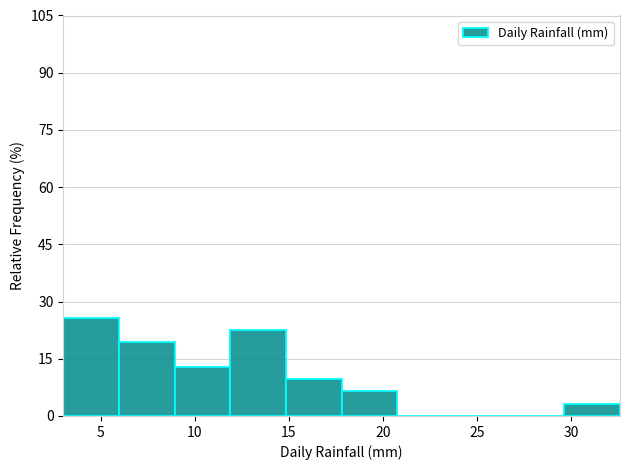

Which range on the x-axis has the tallest bar?

3.0 to 6.0